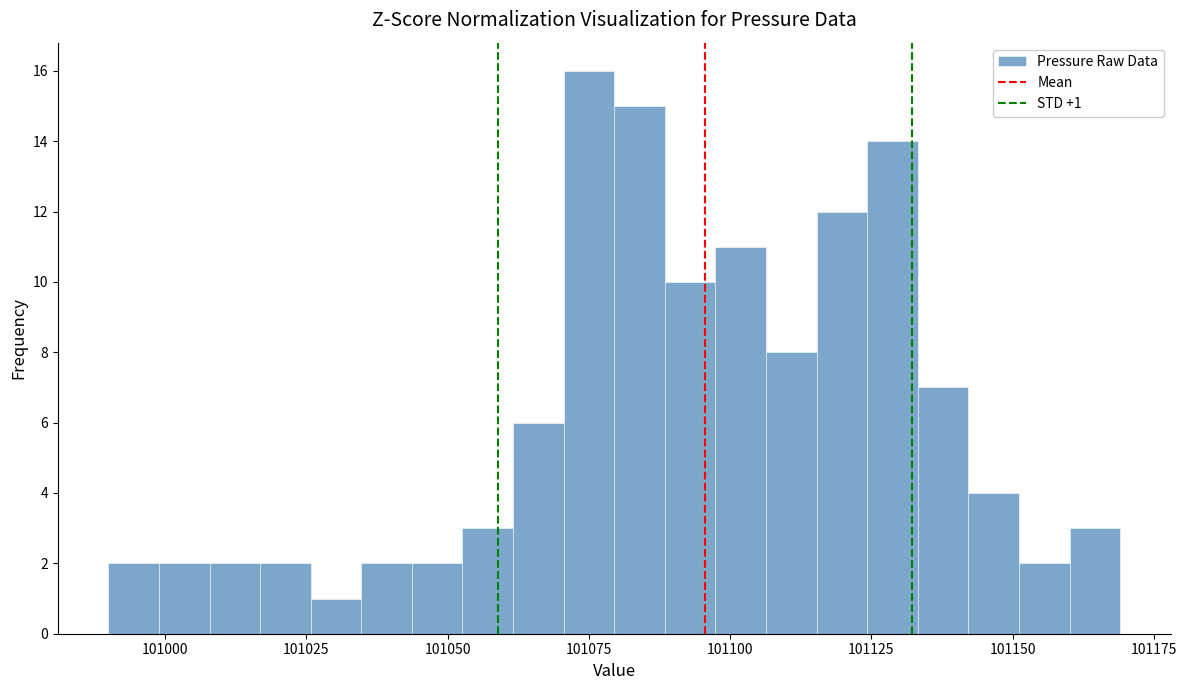

Around what value on the x-axis is the tallest bar? Give the approximate position of its centre, as read against the axis.

101075